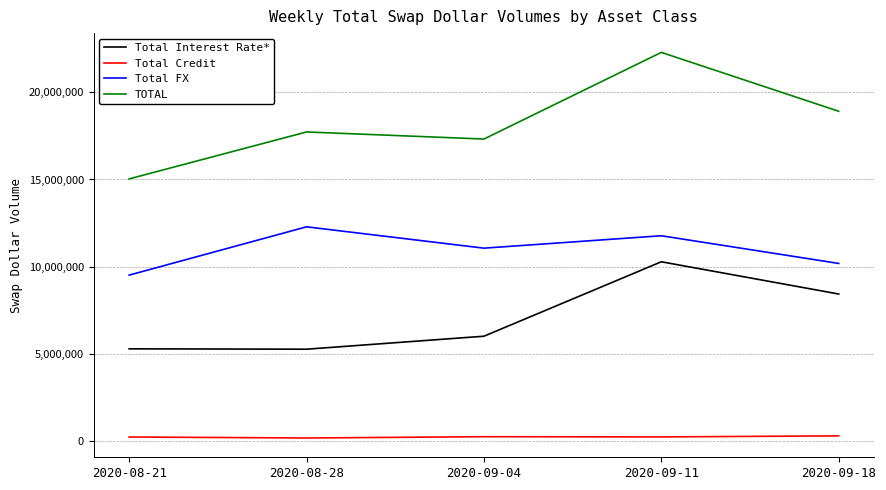

True or false: Total Interest Rate* and Total FX cross at least once.

False